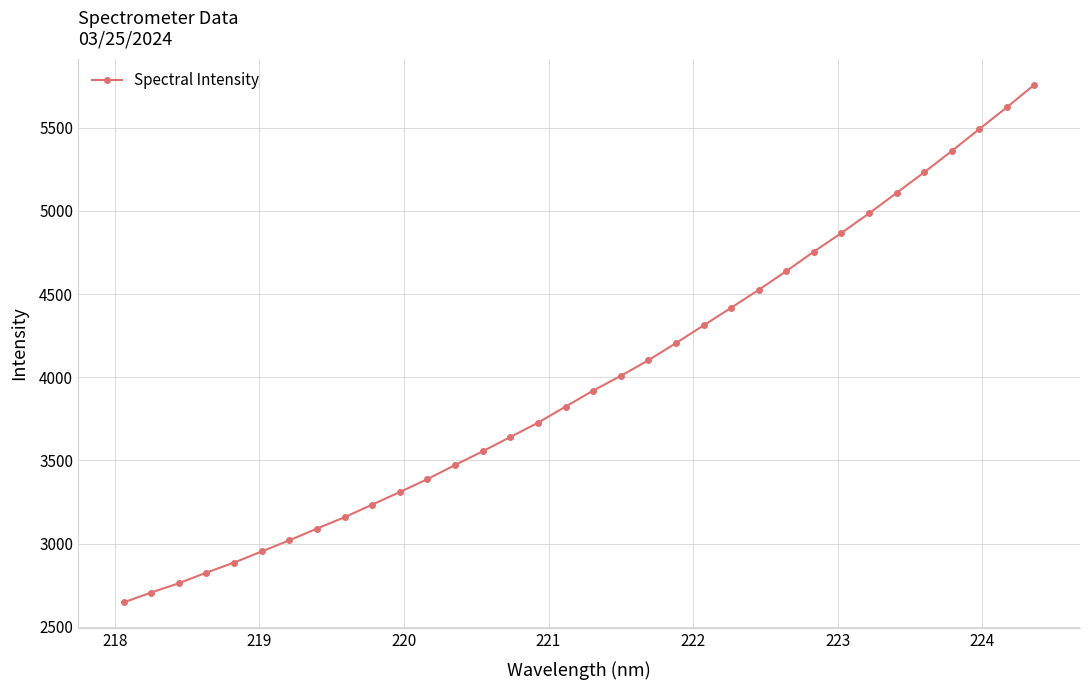

How many distinct data groups are displayed?

1